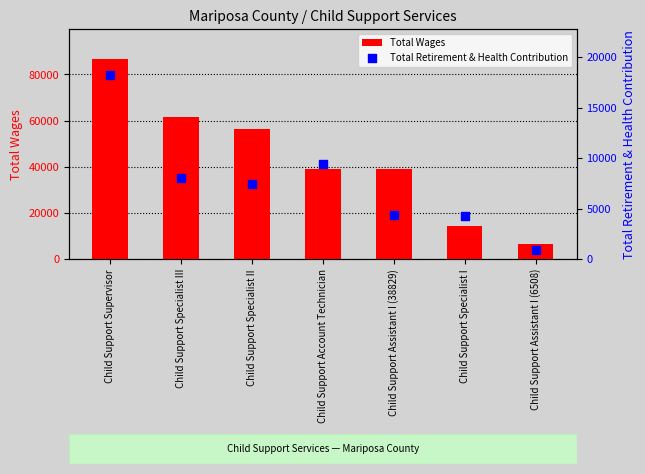

What is the total value across all series at Child Support Specialist I?

18668